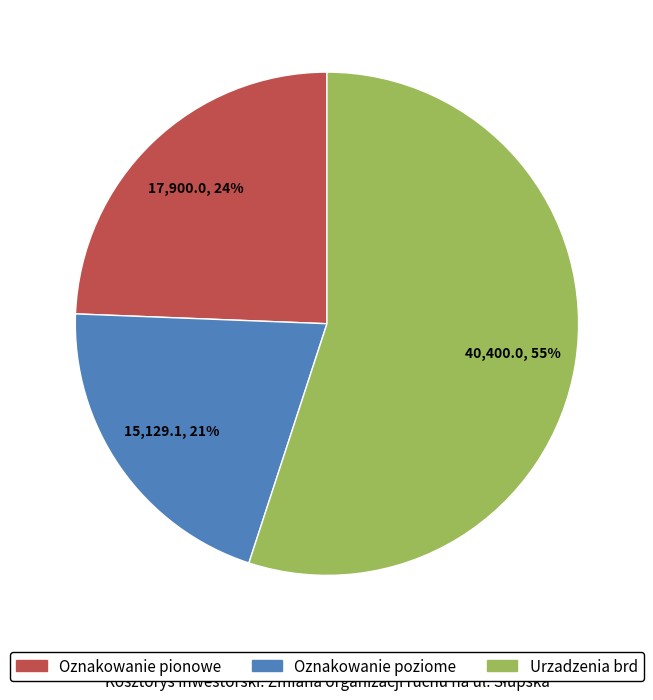

Count the number of slices in the pie.

3